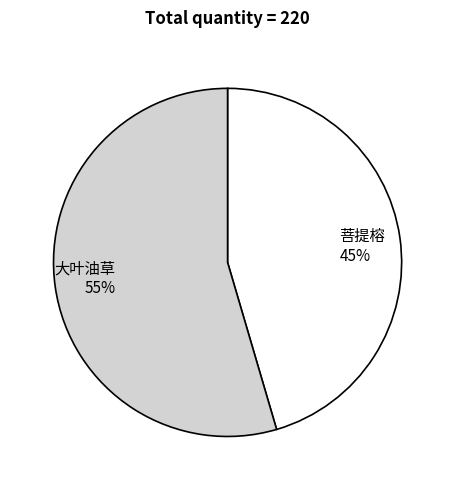

Between 菩提榕 and 大叶油草, which is larger?

大叶油草